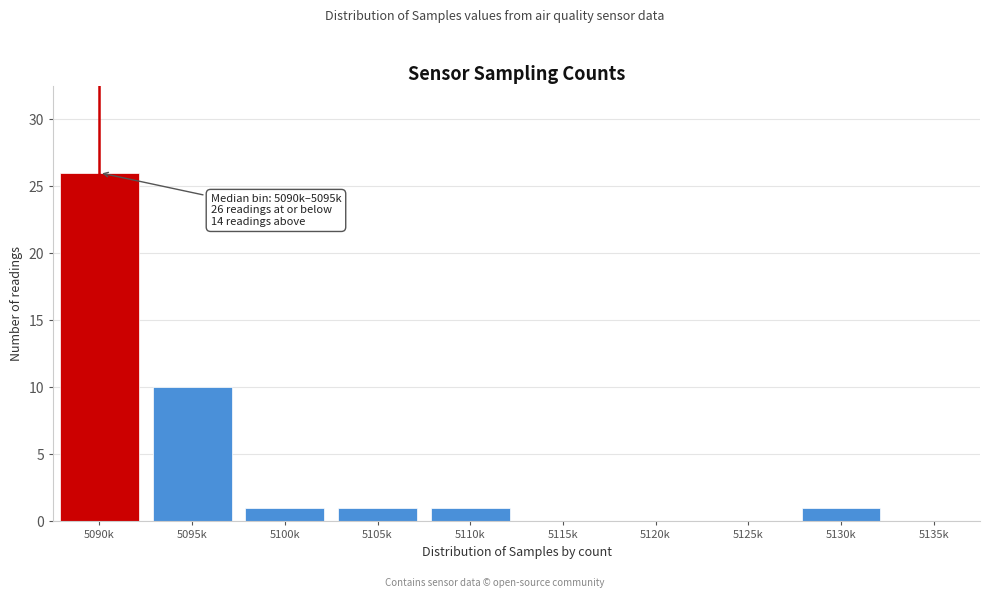

Reading left to right, list all the values displayed in this chart.

5090k=26	5095k=10	5100k=1	5105k=1	5110k=1	5115k=0	5120k=0	5125k=0	5130k=1	5135k=0